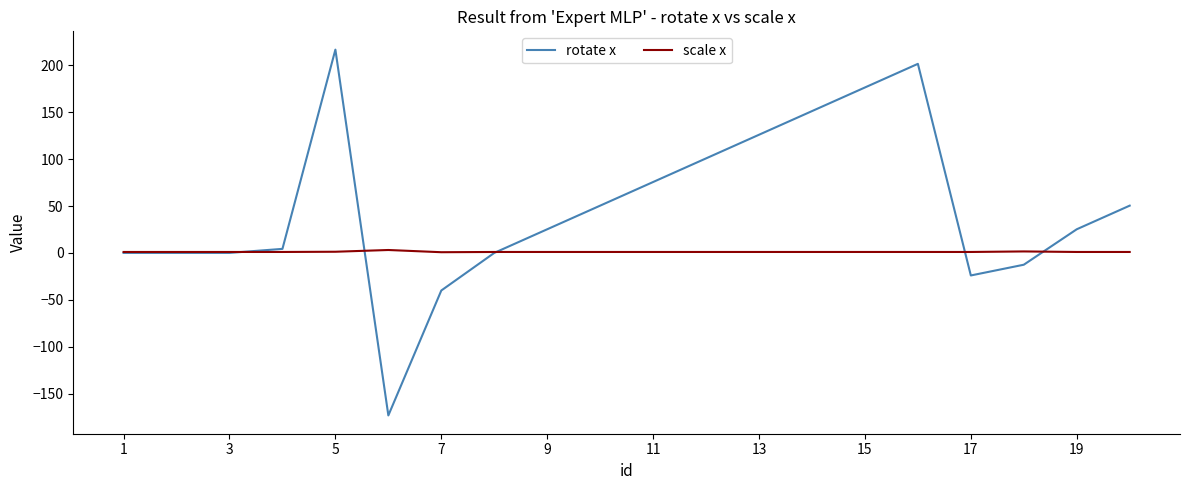

How many lines are shown in the chart?

2